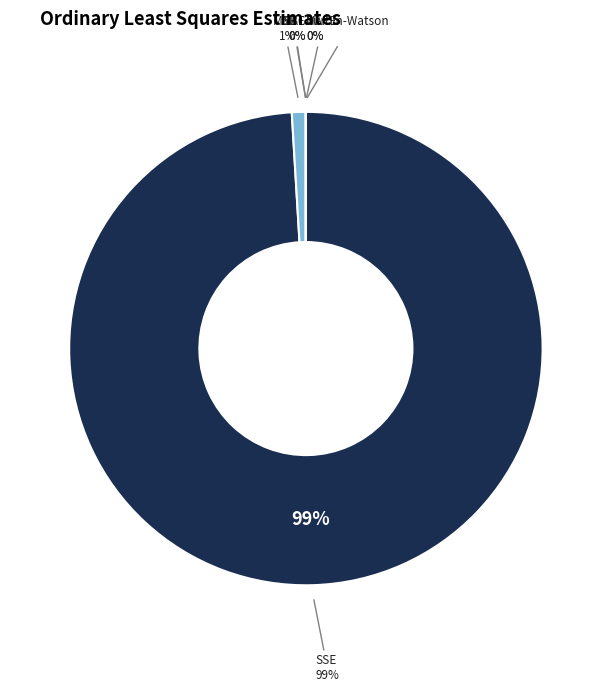

How many segments does this pie chart have?

6